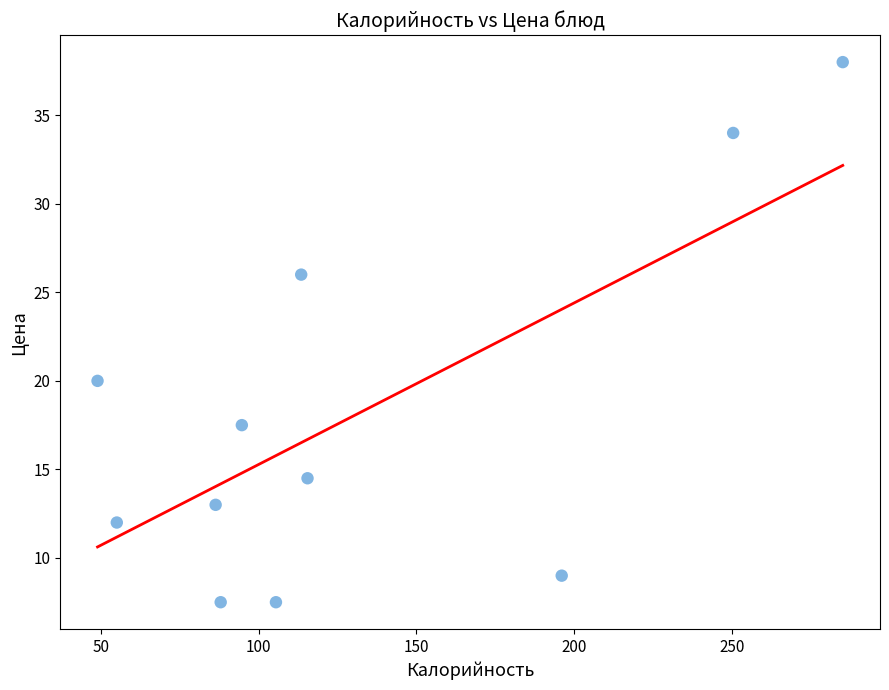

What is the average Y value?

18.1